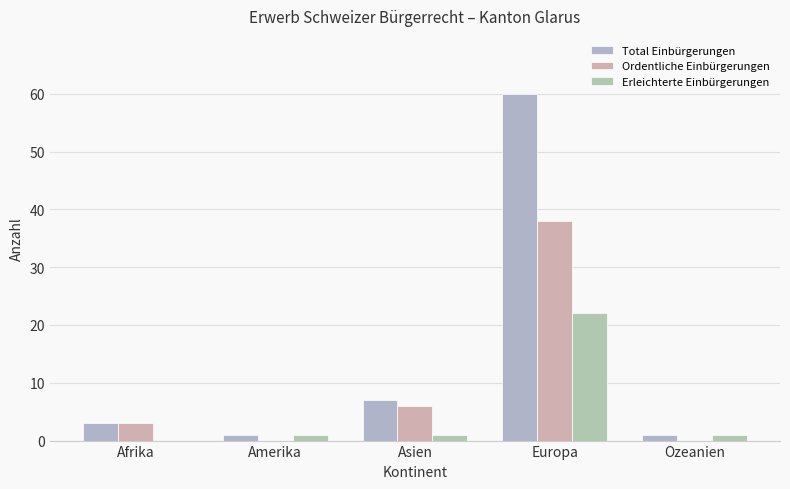

Which series has the largest total across all categories?

Total Einbürgerungen